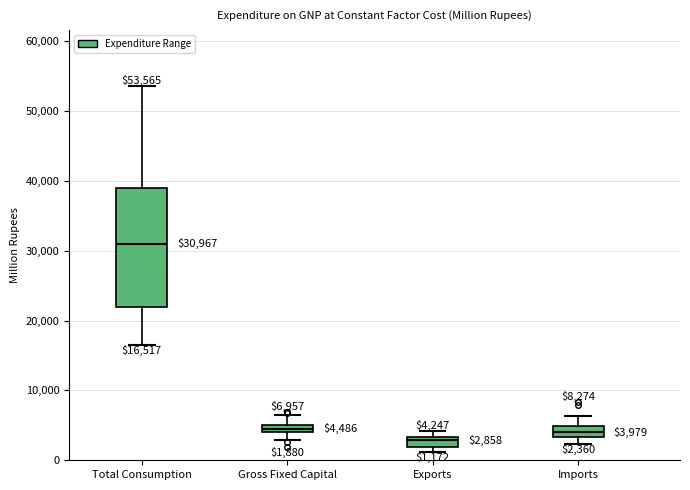

Comparing the boxes themselves (not the whiskers), which one is the tallest?

Total Consumption